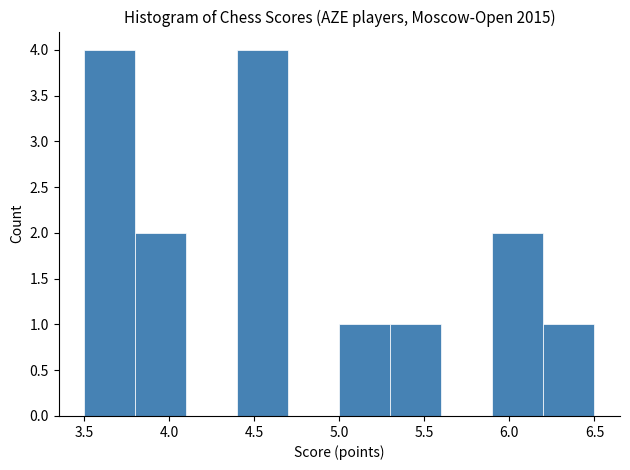

What is the height of the bar covering 5.0 to 5.3 on the x-axis? The values are not printed on the chart, so give them approximately, as read against the axis.

1